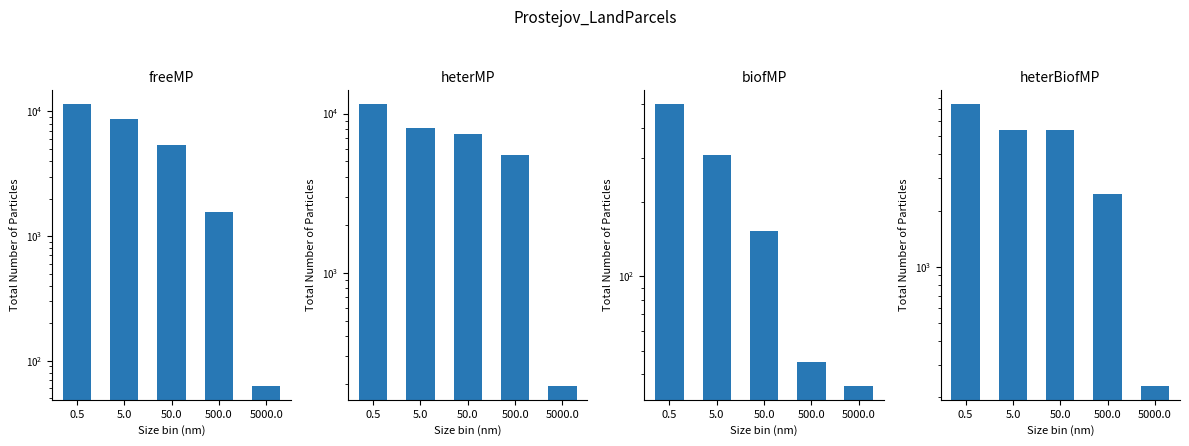

What is the label of the 5th bar from the left?

5000.0